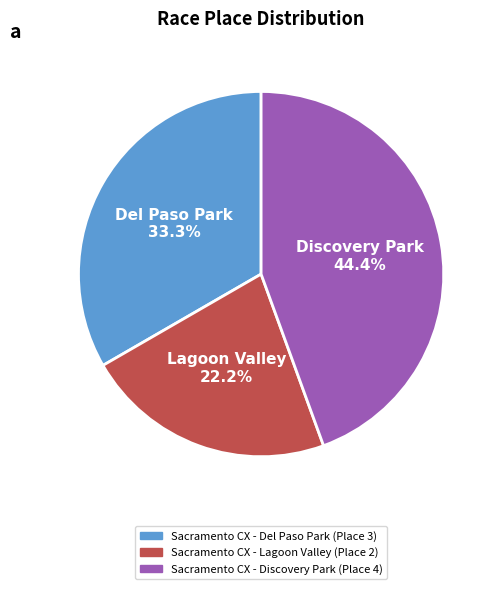

True or false: Sacramento CX - Lagoon Valley accounts for 22% of the total.

True